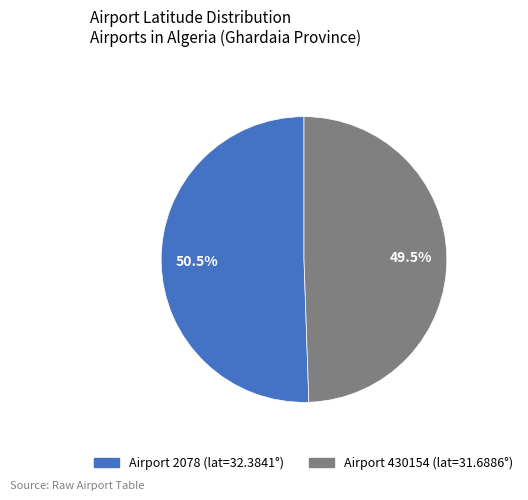

Does any single category account for the majority?

Yes